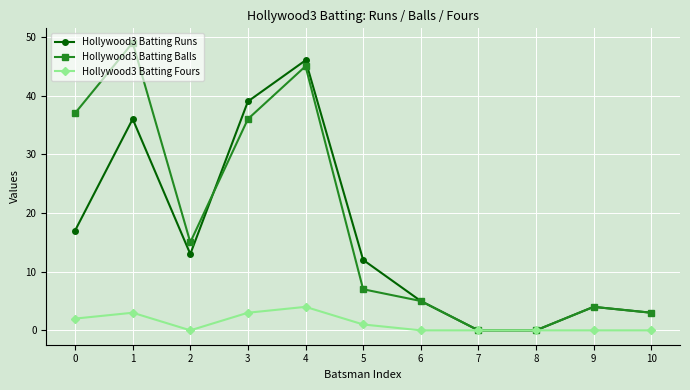

Count the number of data series in this chart.

3